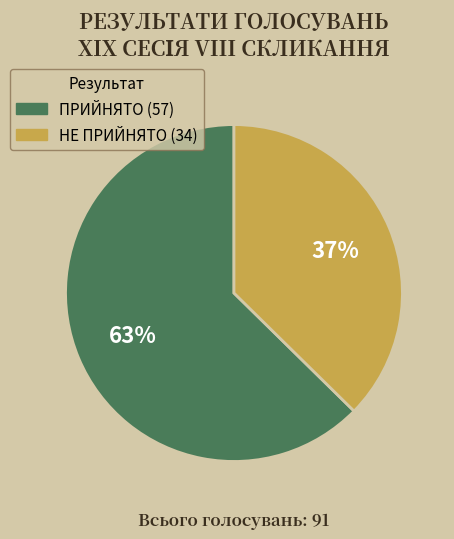

To the nearest percent, what is the average slice percentage?

50%